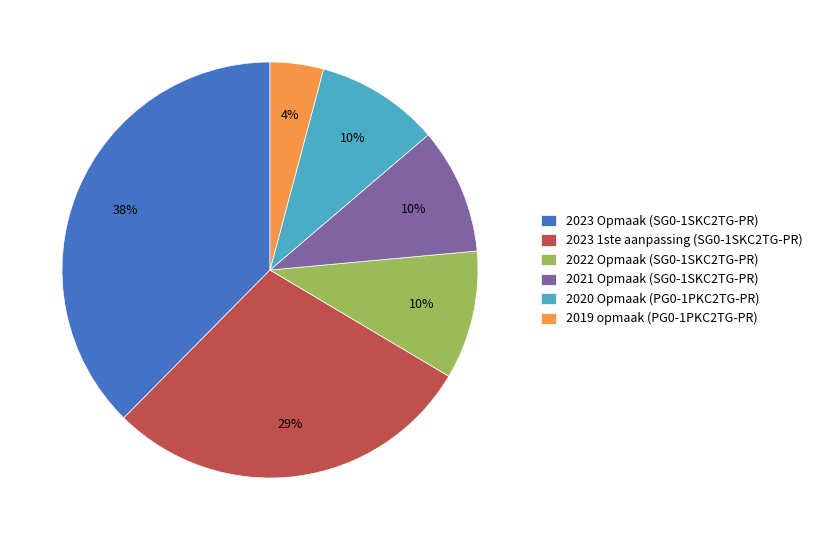

Do 2020 Opmaak (PG0-1PKC2TG-PR) and 2023 Opmaak (SG0-1SKC2TG-PR) together represent more than half of the pie?

No